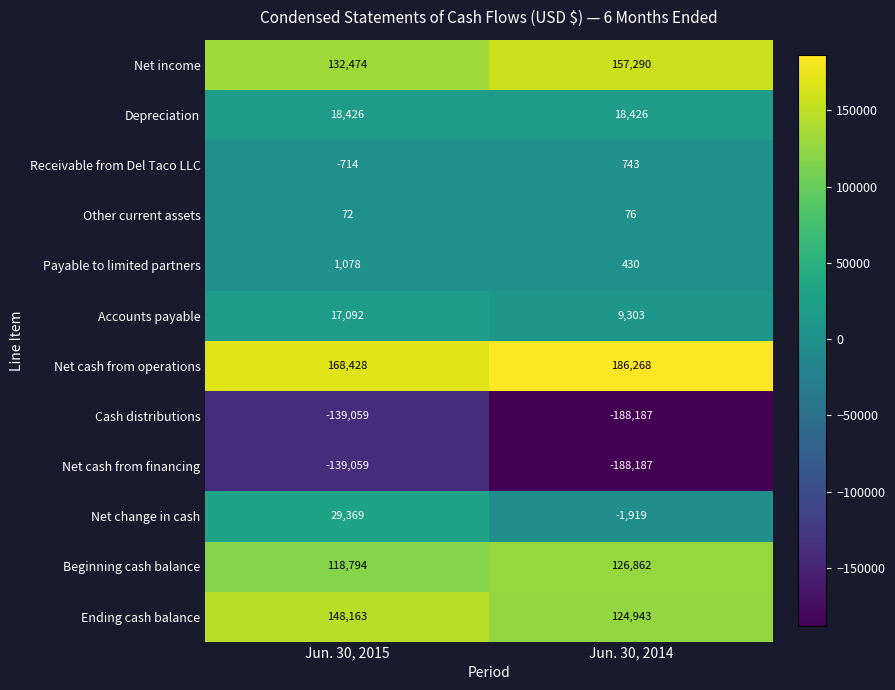

What is the total value across all series at Jun. 30, 2014?

246048